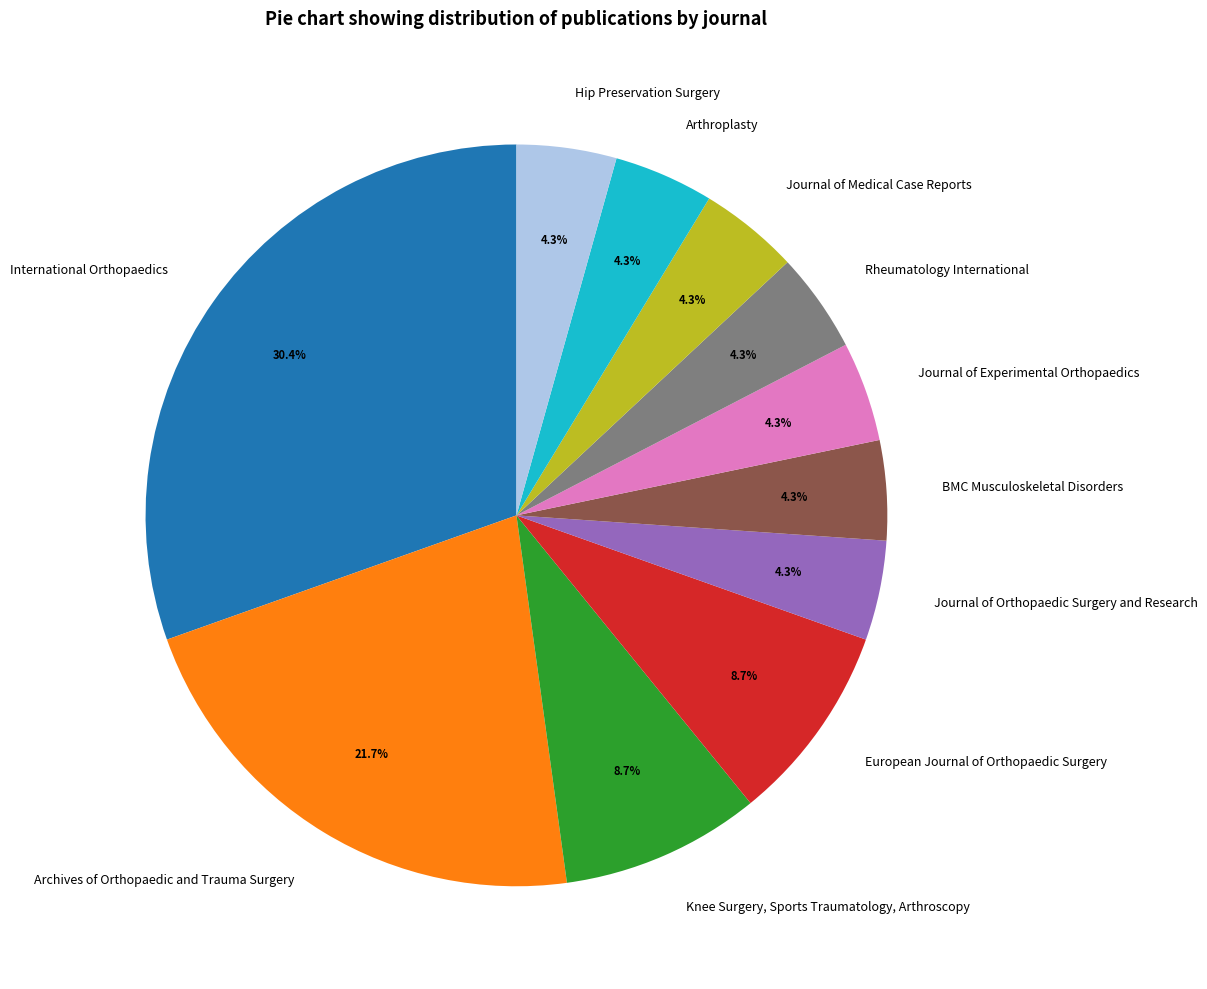

True or false: Arthroplasty accounts for 4% of the total.

True